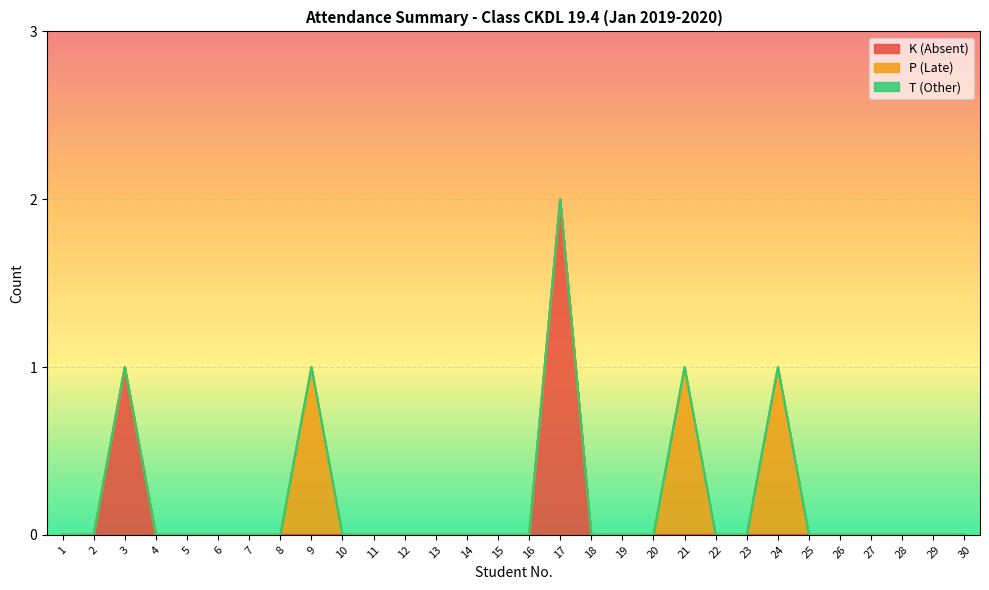

What are all the series names shown in the legend?

K (Absent), P (Late), T (Other)